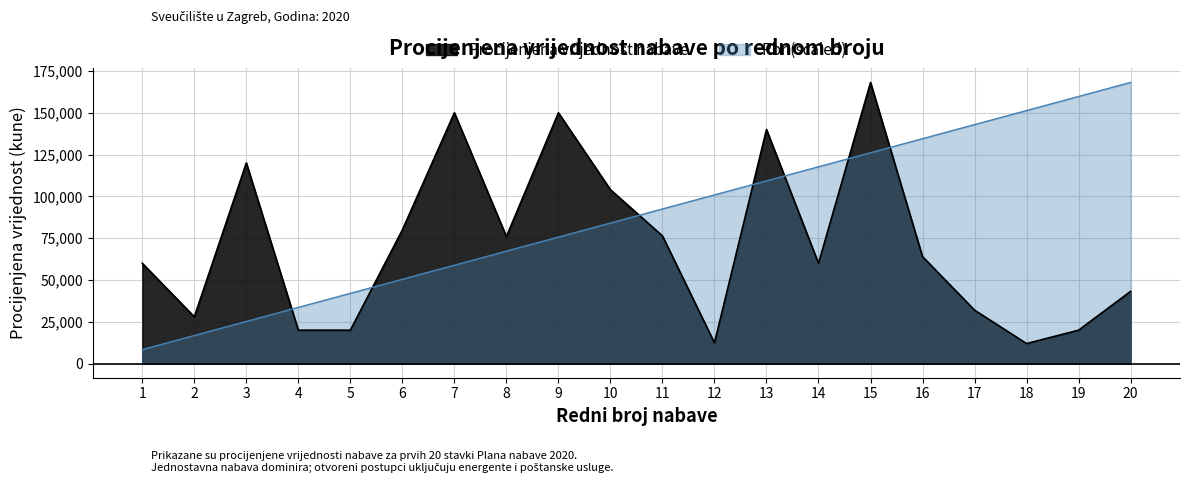

List the series in order of their peak value, lowest first.

Procijenjena vrijednost nabave, Rbr